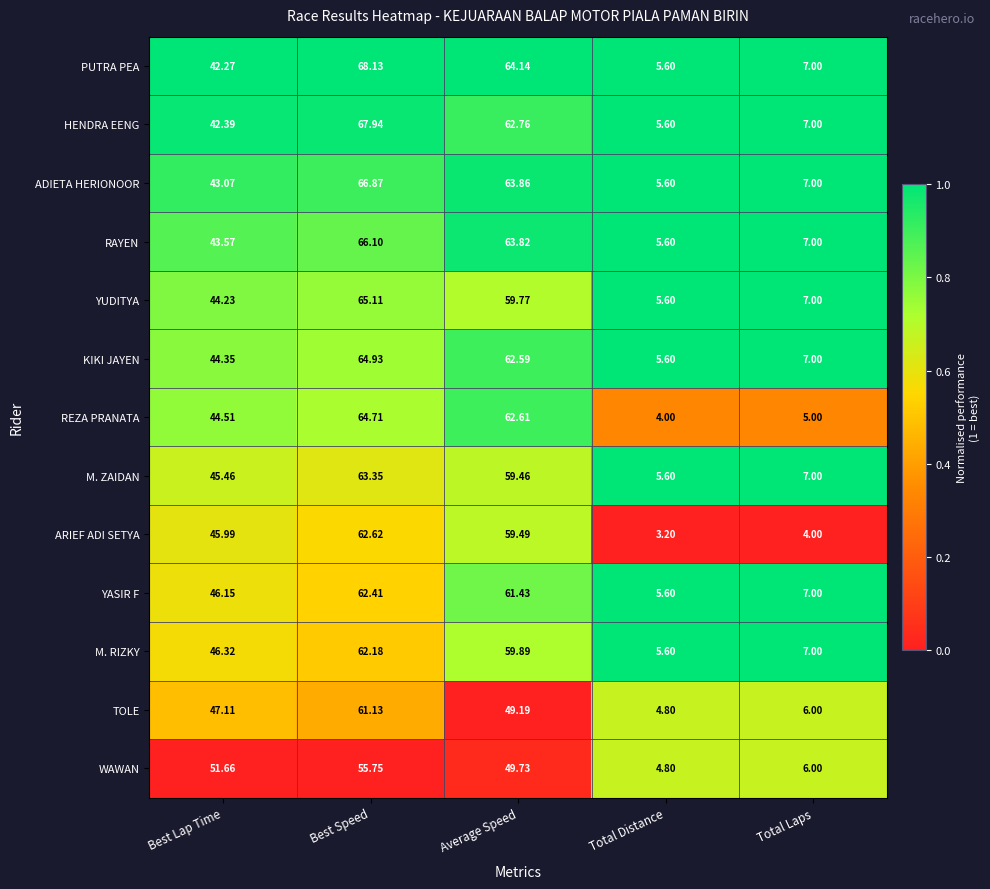

At which category is the sum across all series the highest?

Best Speed